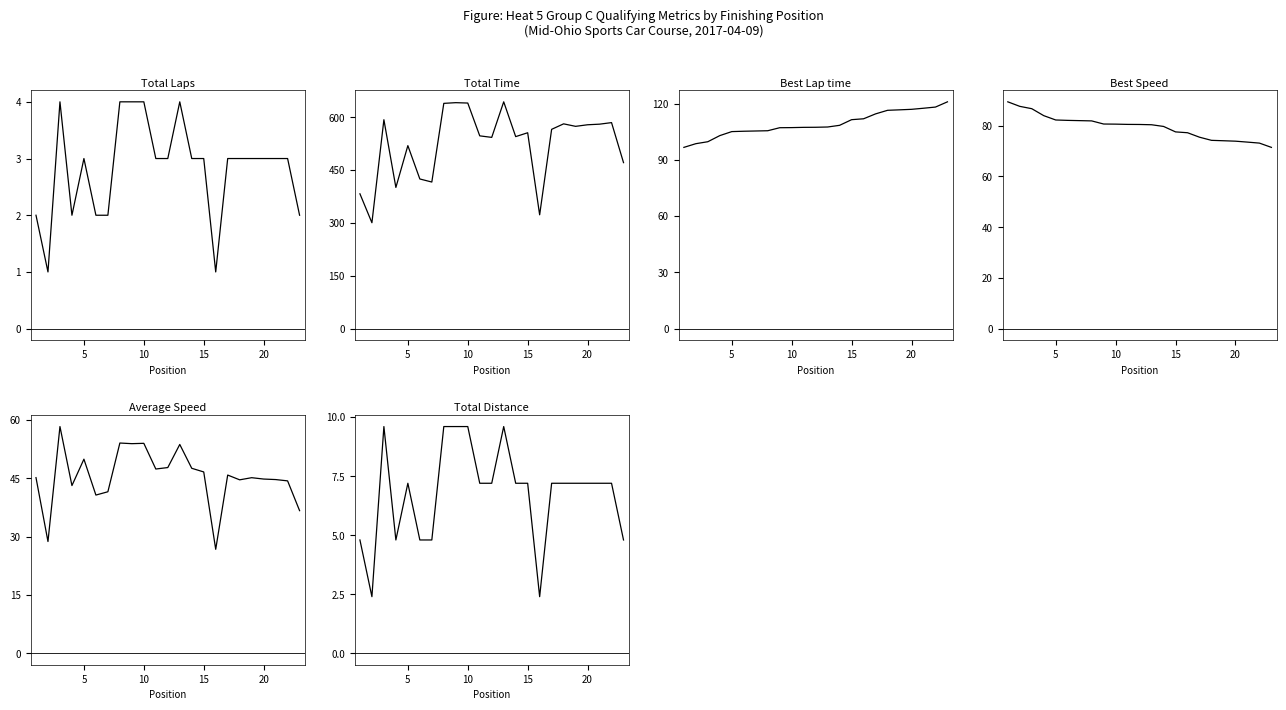

What is the smallest value displayed?

1.0